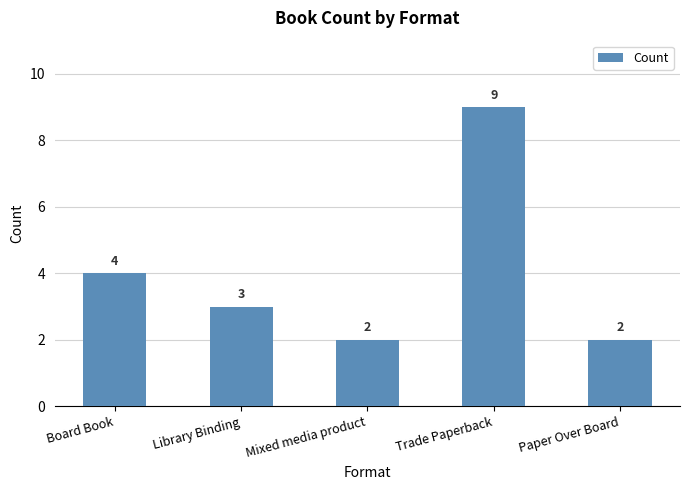

Between Mixed media product and Board Book, which is larger?

Board Book